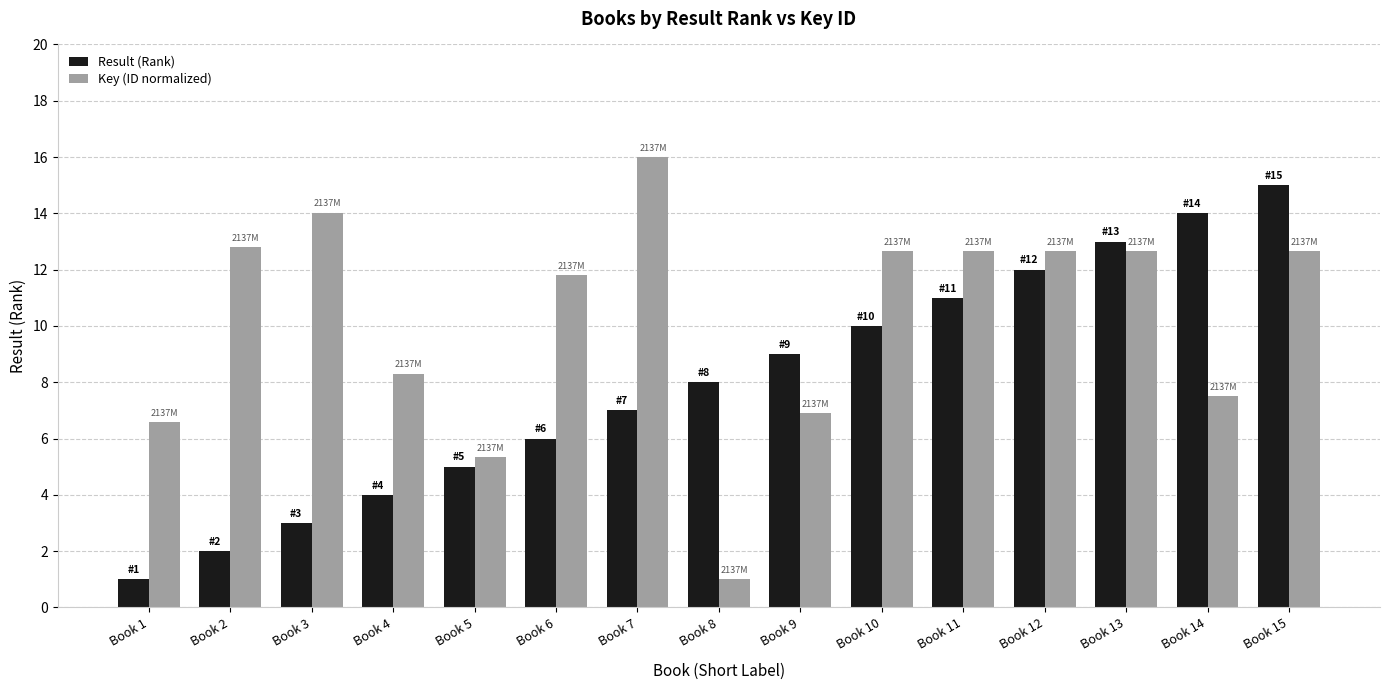

How many data points in Key (ID normalized) are above 12?

8